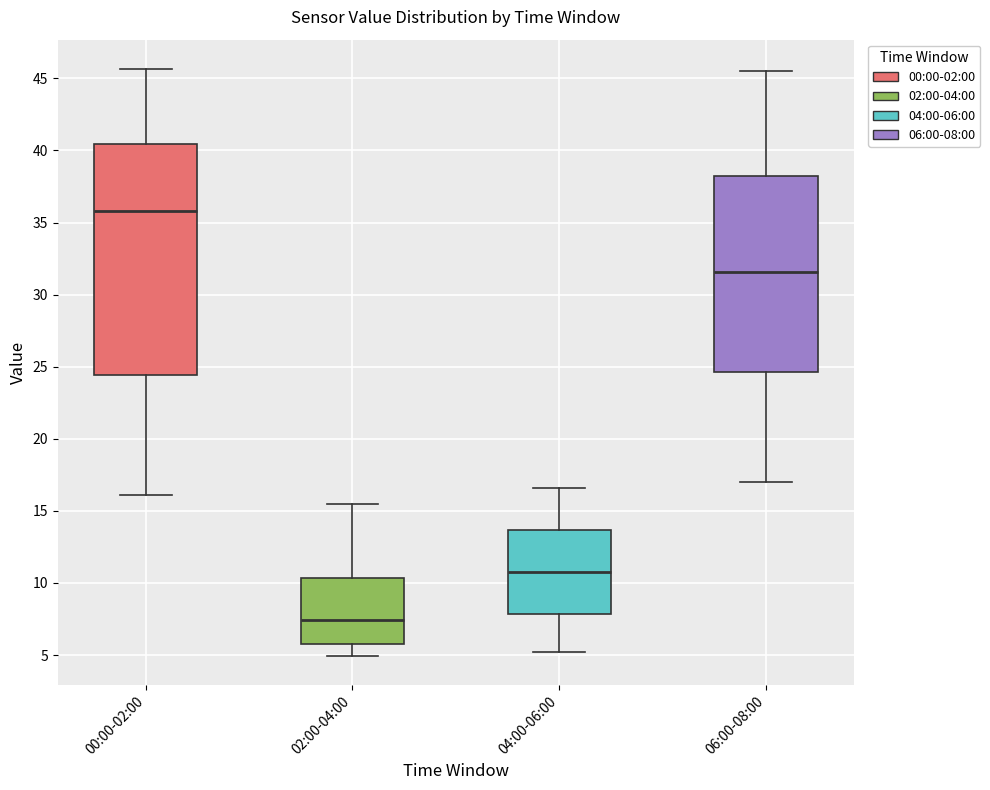

Where does the lower whisker of the box for 00:00-02:00 end on the y-axis? The values are not printed on the chart, so give them approximately, as read against the axis.

16.0